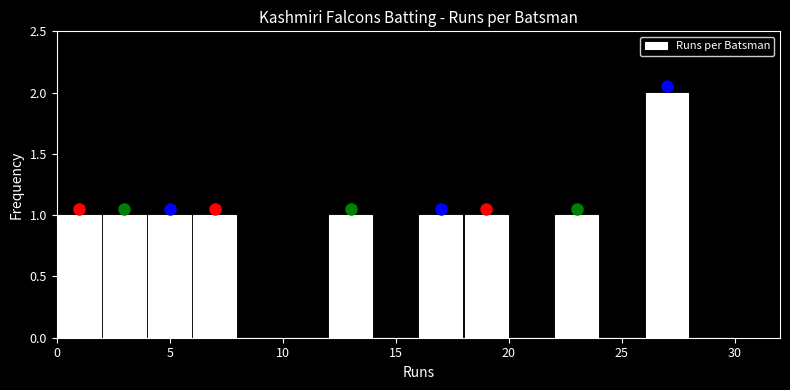

Reading left to right, transcribe this chart: for each bar, give the range it covers on the x-axis and its height. The values are not printed on the chart, so give them approximately, as read against the axis.

0 to 2: 1
2 to 4: 1
4 to 6: 1
6 to 8: 1
8 to 10: 0
10 to 12: 0
12 to 14: 1
14 to 16: 0
16 to 18: 1
18 to 20: 1
20 to 22: 0
22 to 24: 1
24 to 26: 0
26 to 28: 2
28 to 30: 0